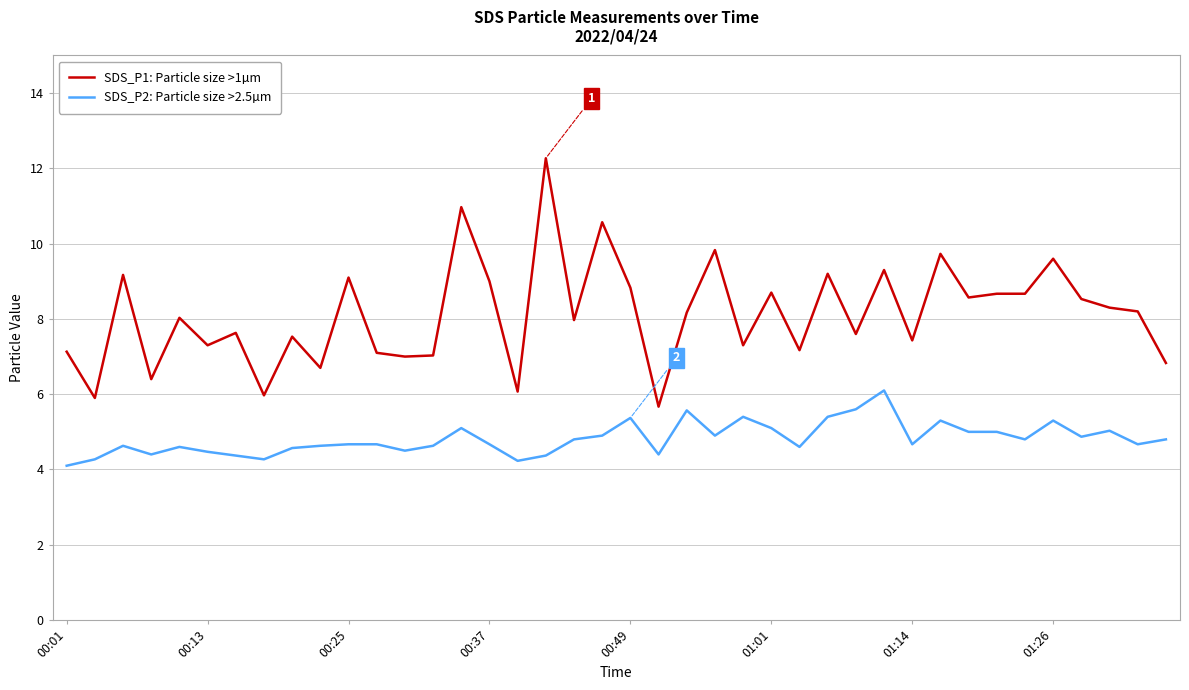

True or false: SDS_P2: Particle size >2.5µm and SDS_P1: Particle size >1µm cross at least once.

False